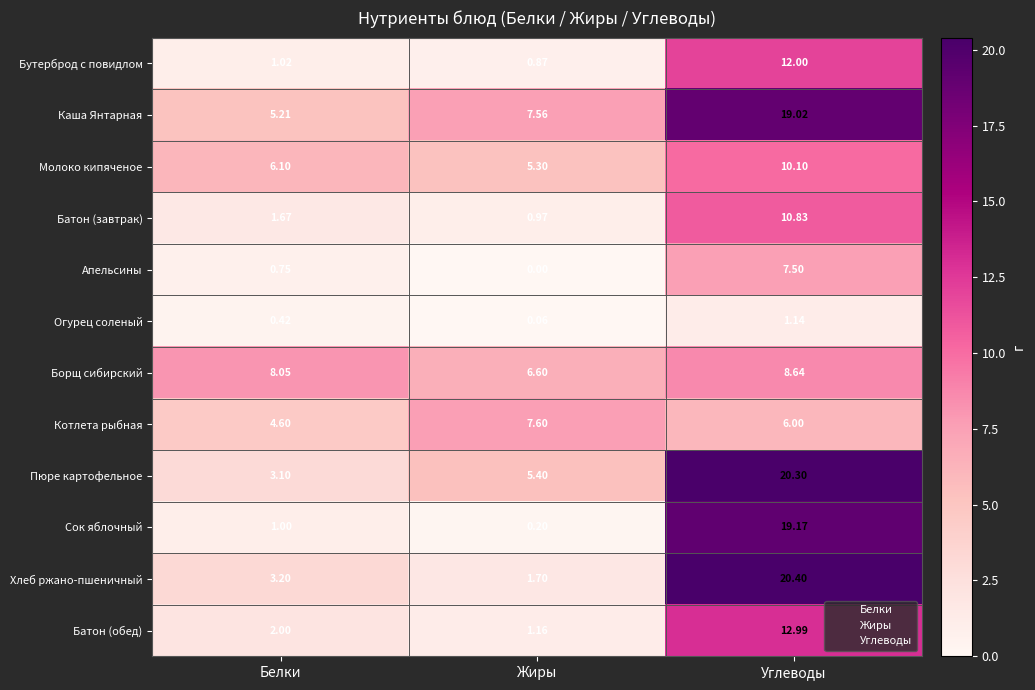

List the labels in order of Батон (обед) value, smallest first.

Жиры, Белки, Углеводы